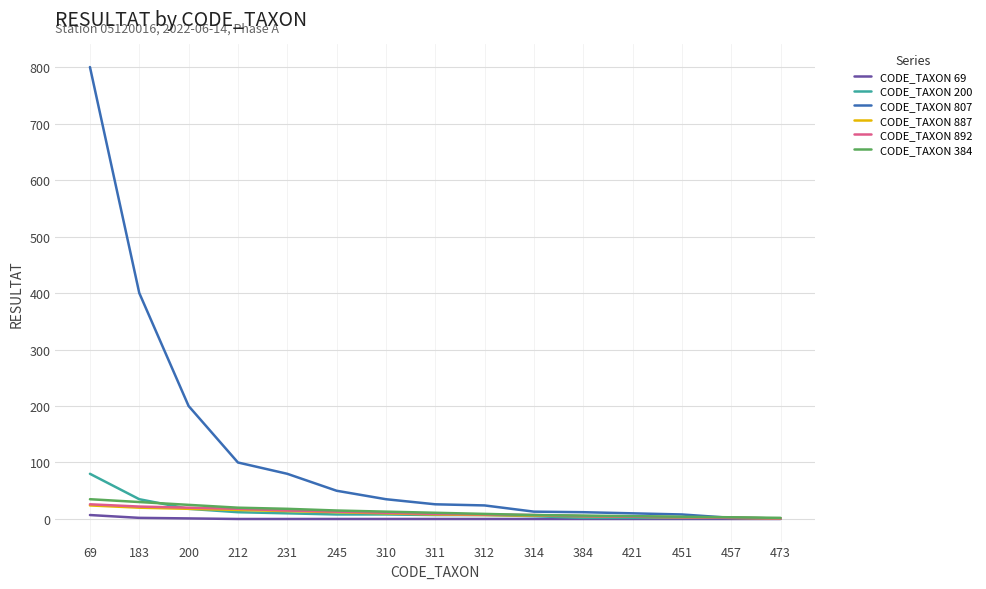

Which series has the largest range (max minus min)?

CODE_TAXON 807